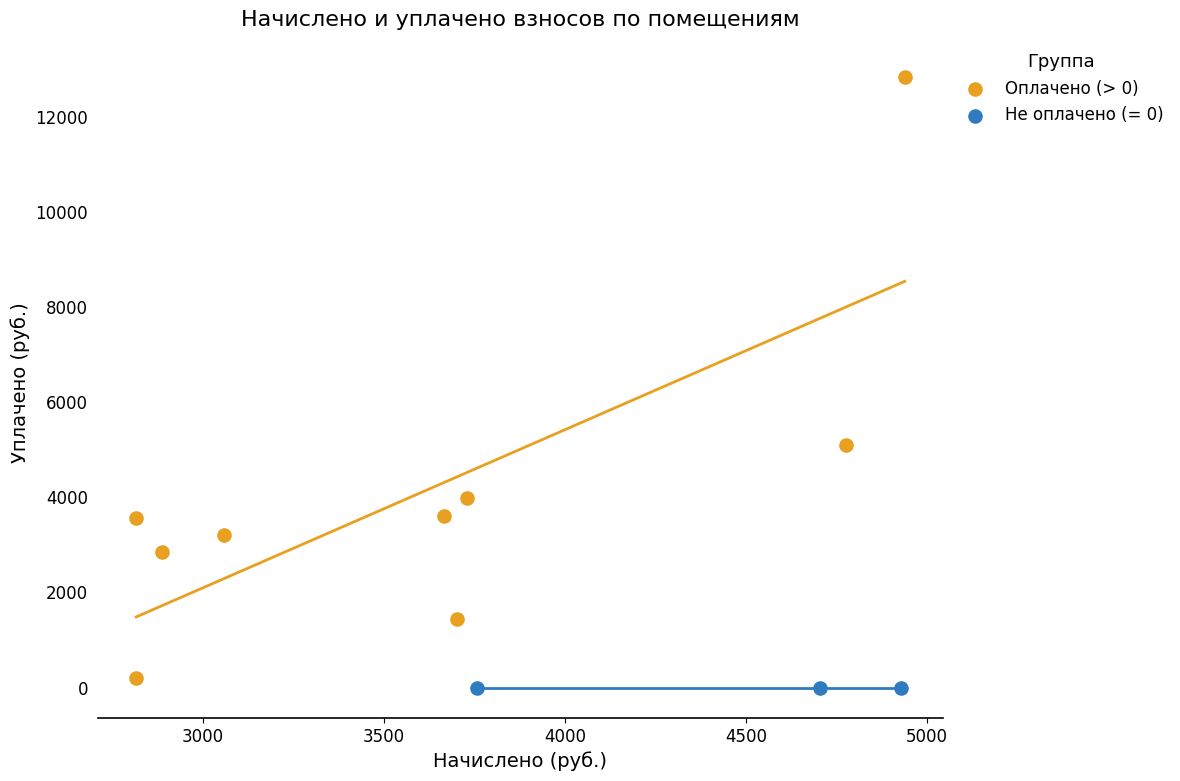

Which series contains the highest Y value?

Оплачено (> 0)